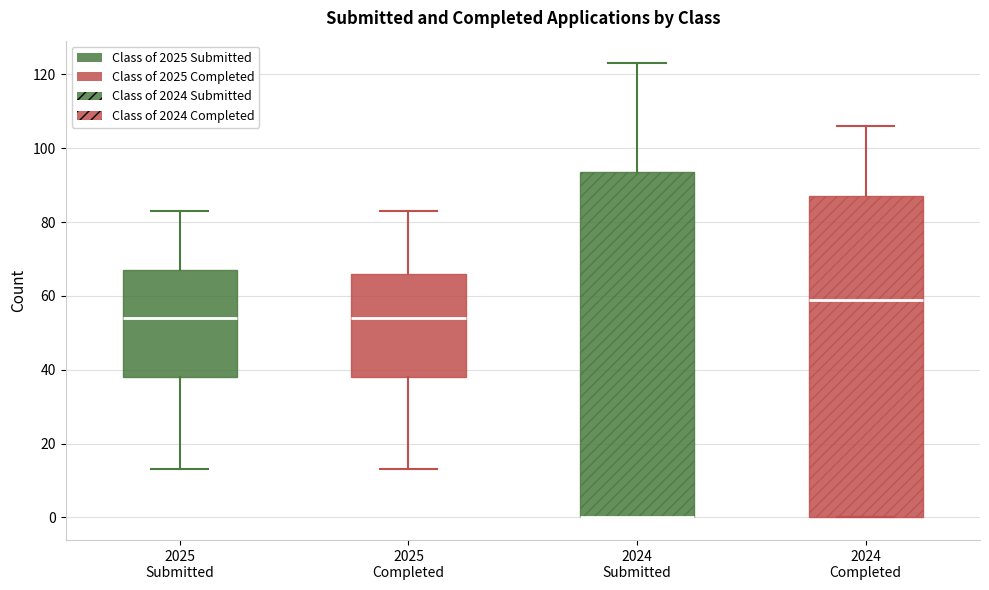

Where does the median line of the box for 2024 Completed sit on the y-axis? The values are not printed on the chart, so give them approximately, as read against the axis.

60